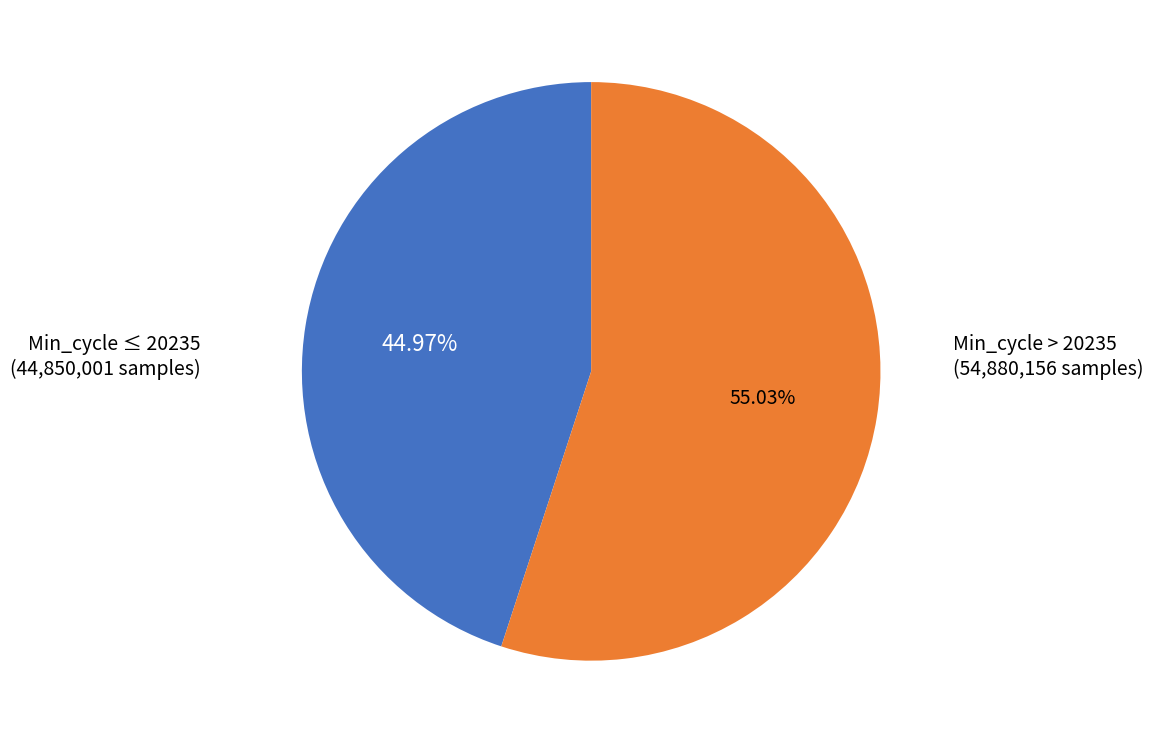

Does any single category account for the majority?

Yes